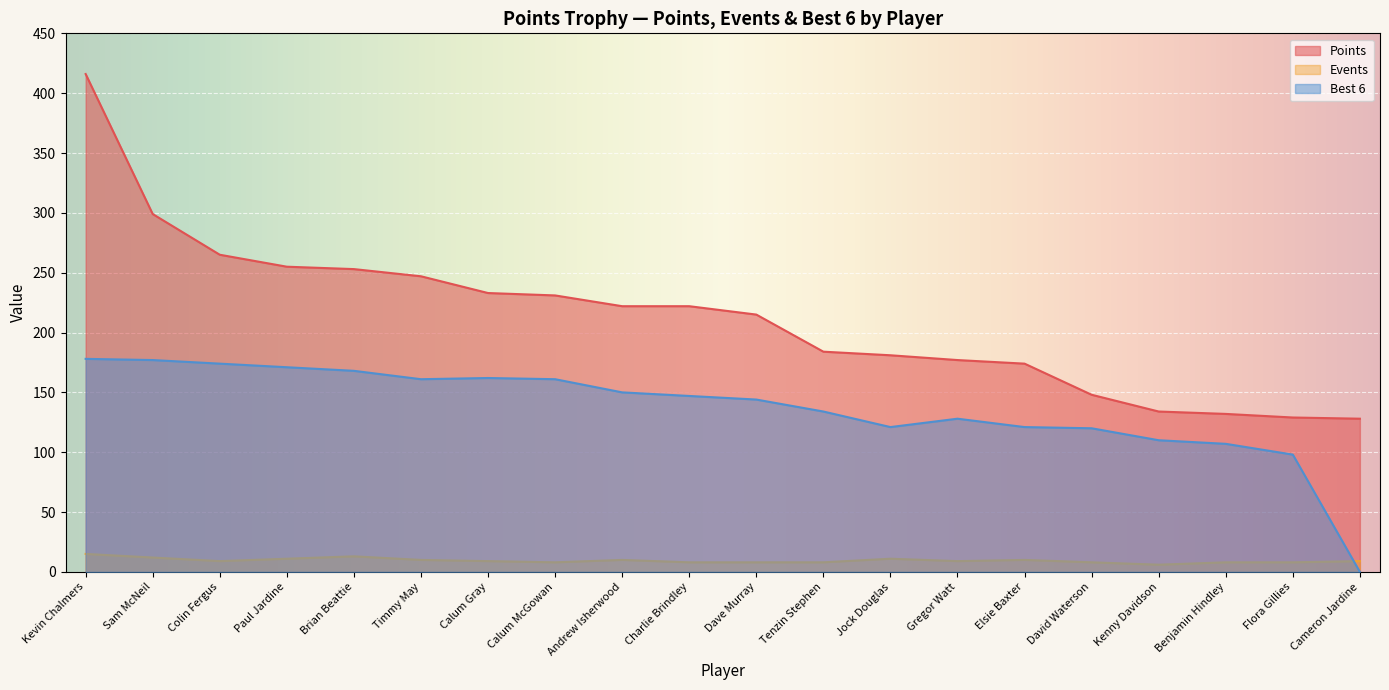

What is the label of the 3rd point from the right?

Benjamin Hindley